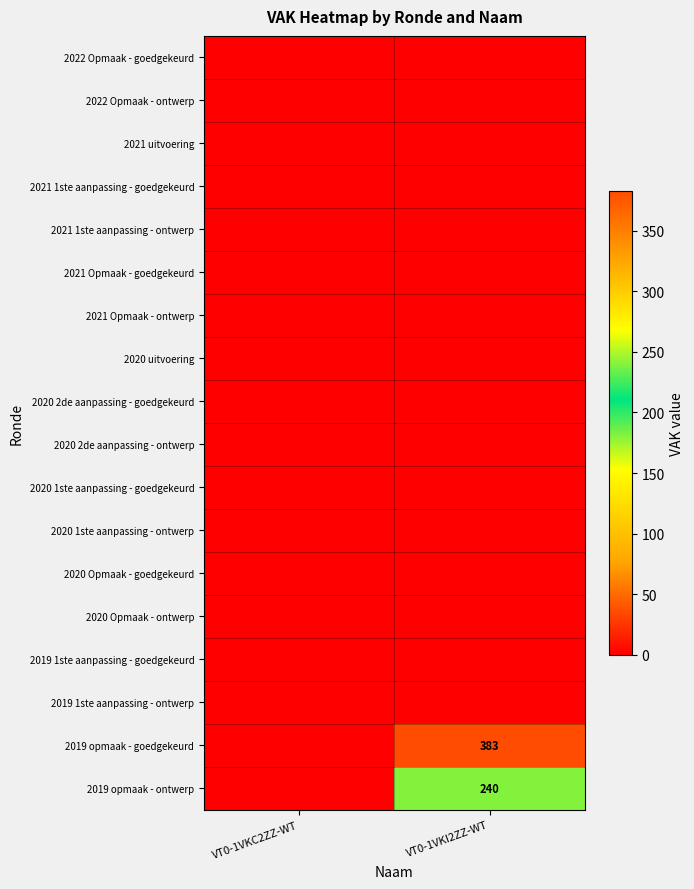

Which series has the widest spread of values?

2019 opmaak - goedgekeurd